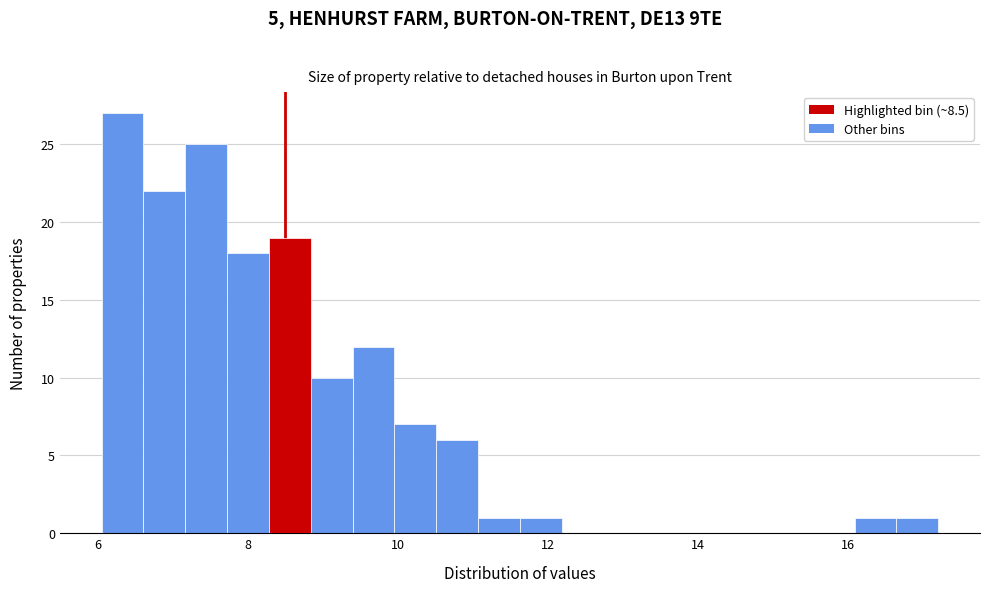

Read against the x-axis, roughly where is the centre of the tallest bar?

6.4